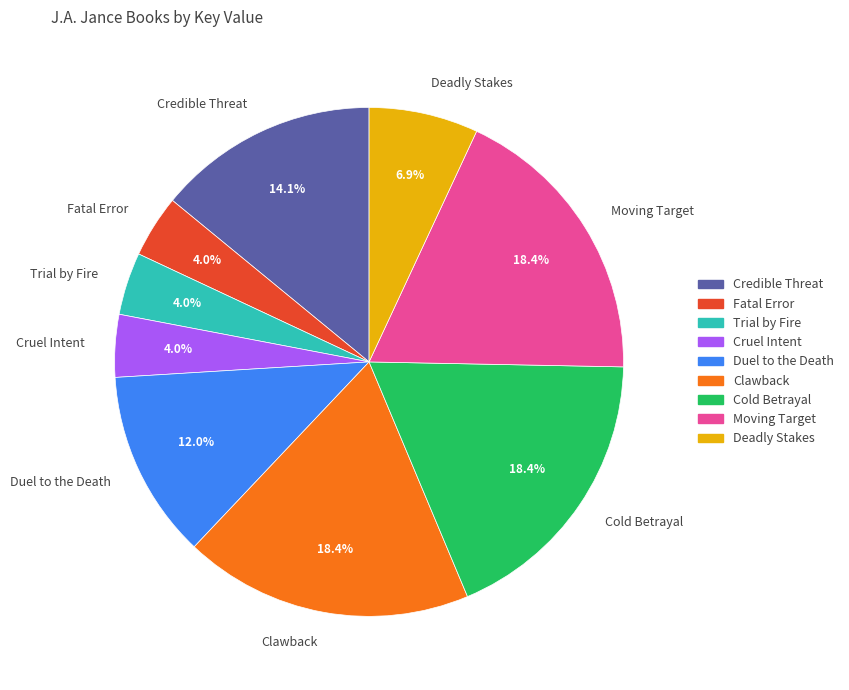

Do Trial by Fire and Clawback together represent more than half of the pie?

No